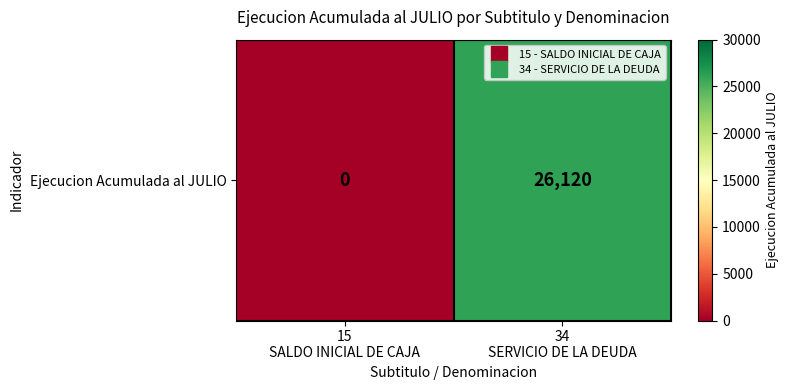

What is the difference between the values at 15
SALDO INICIAL DE CAJA and 34
SERVICIO DE LA DEUDA?

26120